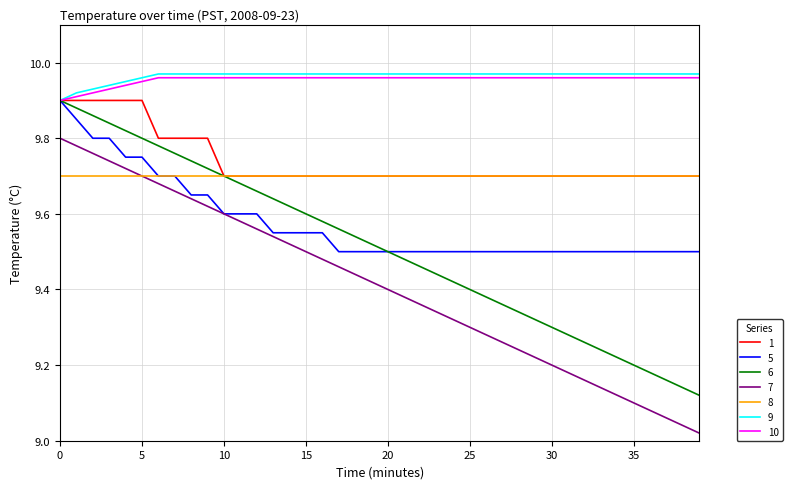

What is the sum of all 9 values?

398.6